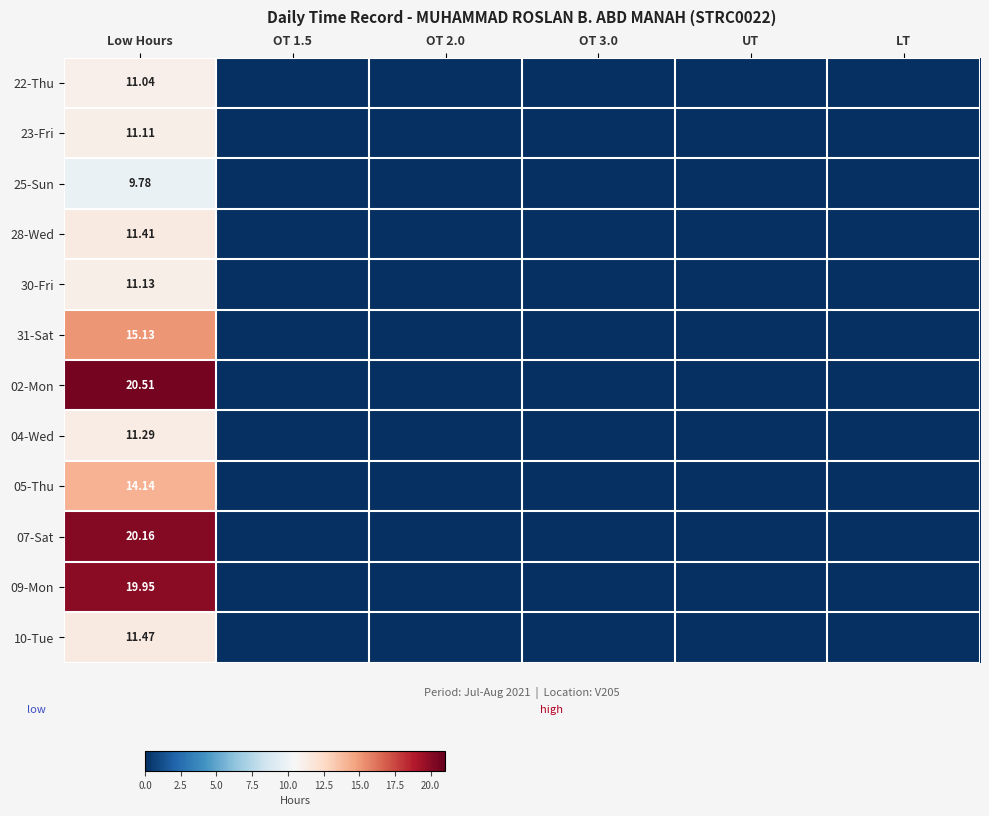

Is it true that 02-Mon equals 10.4 at OT 2.0?

False